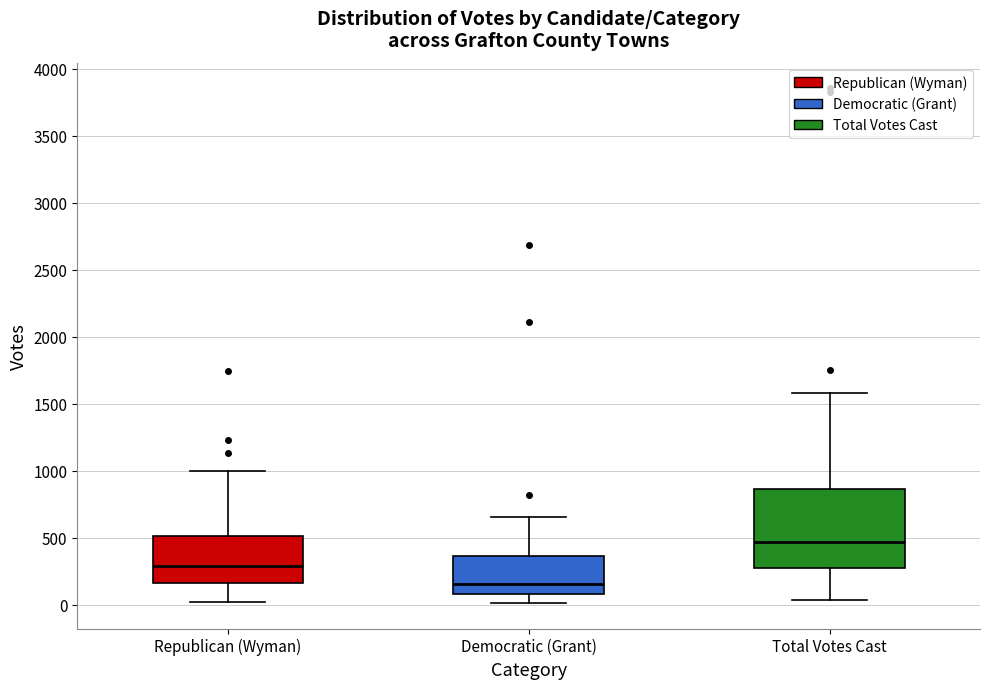

Where does the lower whisker of the box for Democratic (Grant) end on the y-axis? The values are not printed on the chart, so give them approximately, as read against the axis.

0